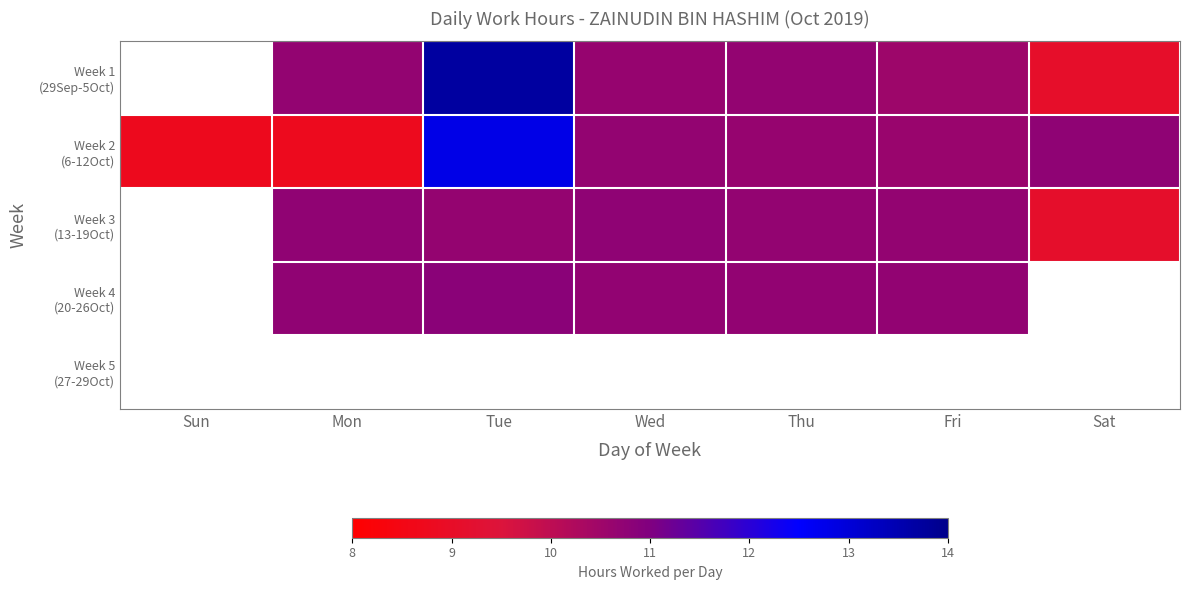

Which series has the widest spread of values?

Week 2 (6-12Oct)